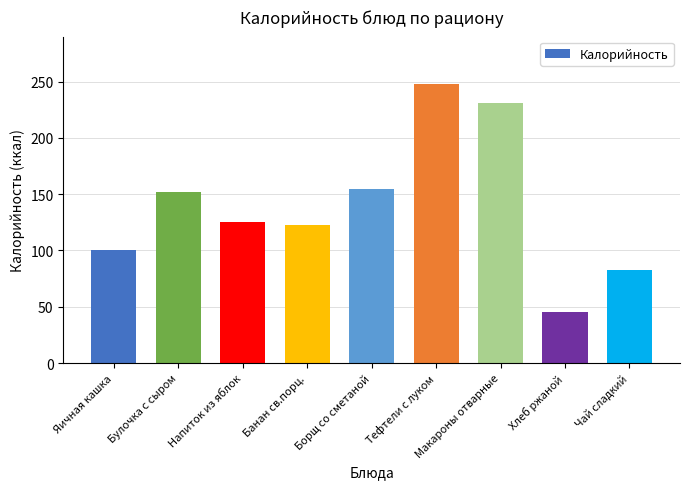

The chart shows a value of 182 at Банан св.порц.. True or false?

False